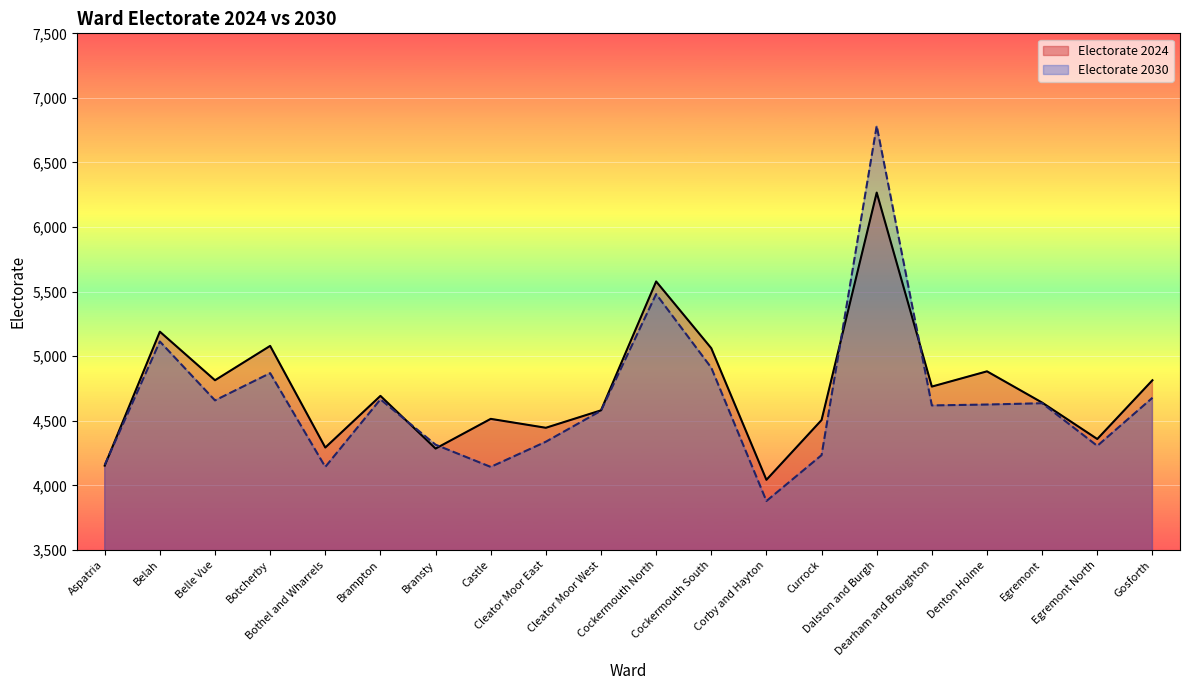

How many data points in Electorate 2024 are less than 4693?

10